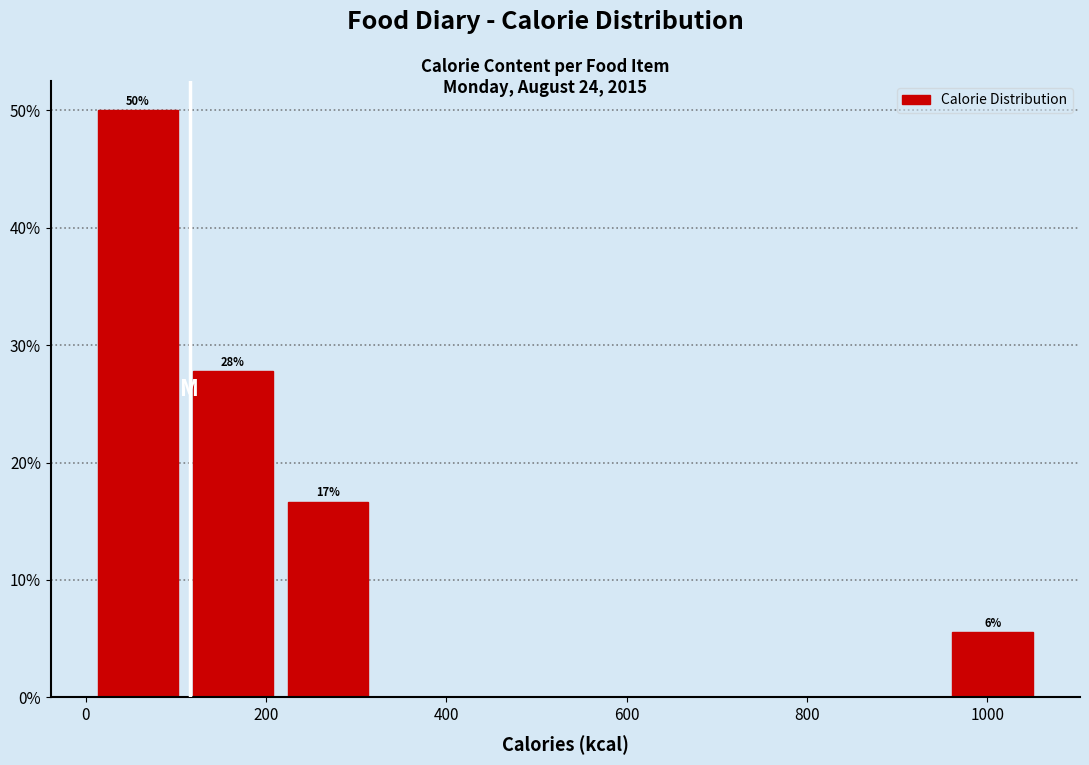

Which range on the x-axis has the tallest bar?

0 to 120